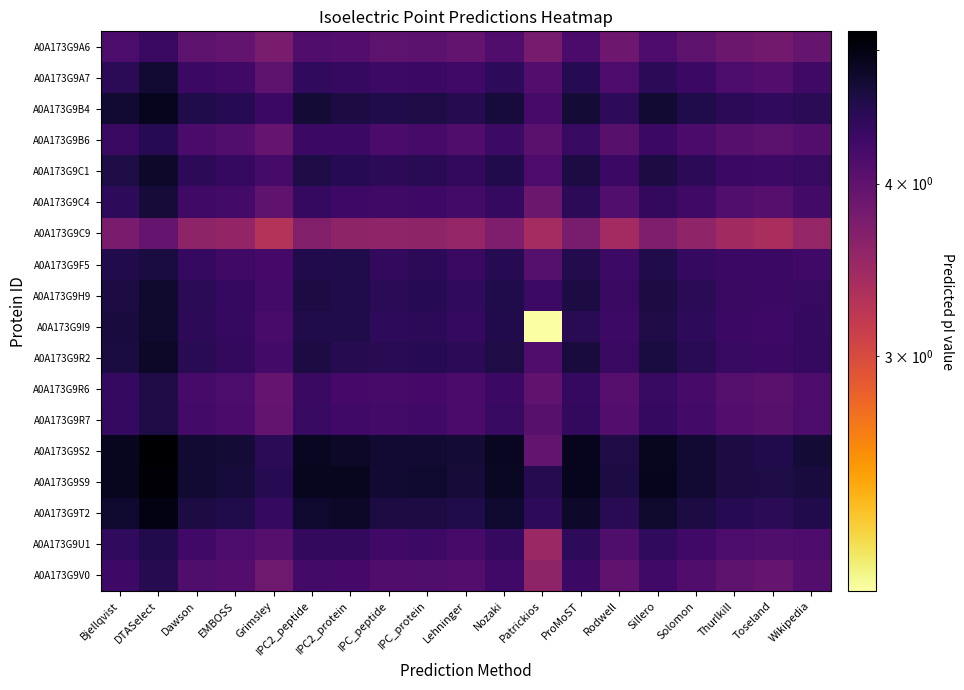

Reading right to left, what are all the values shown in this chart?

A0A173G9A6: Wikipedia=3.9	Toseland=3.8	Thurlkill=3.9	Solomon=4.0	Sillero=4.2	Rodwell=3.9	ProMoST=4.2	Patrickios=3.8	Nozaki=4.1	Lehninger=4.0	IPC_protein=4.0	IPC_peptide=4.0	IPC2_protein=4.1	IPC2_peptide=4.1	Grimsley=3.8	EMBOSS=4.0	Dawson=4.0	DTASelect=4.4	Bjellqvist=4.2
A0A173G9A7: Wikipedia=4.3	Toseland=4.1	Thurlkill=4.2	Solomon=4.3	Sillero=4.5	Rodwell=4.2	ProMoST=4.5	Patrickios=4.1	Nozaki=4.4	Lehninger=4.3	IPC_protein=4.3	IPC_peptide=4.3	IPC2_protein=4.4	IPC2_peptide=4.4	Grimsley=4.0	EMBOSS=4.3	Dawson=4.3	DTASelect=4.7	Bjellqvist=4.5
A0A173G9B4: Wikipedia=4.5	Toseland=4.4	Thurlkill=4.5	Solomon=4.6	Sillero=4.7	Rodwell=4.4	ProMoST=4.7	Patrickios=4.2	Nozaki=4.7	Lehninger=4.5	IPC_protein=4.6	IPC_peptide=4.6	IPC2_protein=4.6	IPC2_peptide=4.7	Grimsley=4.3	EMBOSS=4.5	Dawson=4.6	DTASelect=4.9	Bjellqvist=4.7
A0A173G9B6: Wikipedia=4.1	Toseland=4.0	Thurlkill=4.1	Solomon=4.2	Sillero=4.3	Rodwell=4.1	ProMoST=4.4	Patrickios=4.0	Nozaki=4.3	Lehninger=4.1	IPC_protein=4.2	IPC_peptide=4.2	IPC2_protein=4.3	IPC2_peptide=4.3	Grimsley=3.9	EMBOSS=4.1	Dawson=4.2	DTASelect=4.5	Bjellqvist=4.4
A0A173G9C1: Wikipedia=4.4	Toseland=4.3	Thurlkill=4.3	Solomon=4.5	Sillero=4.6	Rodwell=4.3	ProMoST=4.6	Patrickios=4.2	Nozaki=4.6	Lehninger=4.4	IPC_protein=4.5	IPC_peptide=4.5	IPC2_protein=4.5	IPC2_peptide=4.6	Grimsley=4.2	EMBOSS=4.4	Dawson=4.5	DTASelect=4.8	Bjellqvist=4.6
A0A173G9C4: Wikipedia=4.3	Toseland=4.1	Thurlkill=4.1	Solomon=4.3	Sillero=4.4	Rodwell=4.1	ProMoST=4.5	Patrickios=3.9	Nozaki=4.4	Lehninger=4.3	IPC_protein=4.3	IPC_peptide=4.3	IPC2_protein=4.3	IPC2_peptide=4.4	Grimsley=4.0	EMBOSS=4.3	Dawson=4.3	DTASelect=4.7	Bjellqvist=4.4
A0A173G9C9: Wikipedia=3.5	Toseland=3.4	Thurlkill=3.4	Solomon=3.6	Sillero=3.7	Rodwell=3.4	ProMoST=3.8	Patrickios=3.4	Nozaki=3.7	Lehninger=3.5	IPC_protein=3.6	IPC_peptide=3.6	IPC2_protein=3.6	IPC2_peptide=3.7	Grimsley=3.3	EMBOSS=3.6	Dawson=3.6	DTASelect=3.9	Bjellqvist=3.8
A0A173G9F5: Wikipedia=4.3	Toseland=4.3	Thurlkill=4.3	Solomon=4.4	Sillero=4.6	Rodwell=4.3	ProMoST=4.5	Patrickios=4.1	Nozaki=4.5	Lehninger=4.4	IPC_protein=4.5	IPC_peptide=4.4	IPC2_protein=4.6	IPC2_peptide=4.6	Grimsley=4.2	EMBOSS=4.3	Dawson=4.4	DTASelect=4.6	Bjellqvist=4.6
A0A173G9H9: Wikipedia=4.4	Toseland=4.3	Thurlkill=4.4	Solomon=4.5	Sillero=4.6	Rodwell=4.4	ProMoST=4.6	Patrickios=4.3	Nozaki=4.6	Lehninger=4.4	IPC_protein=4.5	IPC_peptide=4.5	IPC2_protein=4.6	IPC2_peptide=4.6	Grimsley=4.3	EMBOSS=4.4	Dawson=4.5	DTASelect=4.8	Bjellqvist=4.6
A0A173G9I9: Wikipedia=4.4	Toseland=4.3	Thurlkill=4.3	Solomon=4.4	Sillero=4.6	Rodwell=4.3	ProMoST=4.5	Patrickios=2.0	Nozaki=4.6	Lehninger=4.4	IPC_protein=4.5	IPC_peptide=4.4	IPC2_protein=4.6	IPC2_peptide=4.6	Grimsley=4.2	EMBOSS=4.4	Dawson=4.5	DTASelect=4.8	Bjellqvist=4.7
A0A173G9R2: Wikipedia=4.4	Toseland=4.3	Thurlkill=4.4	Solomon=4.5	Sillero=4.6	Rodwell=4.4	ProMoST=4.7	Patrickios=4.1	Nozaki=4.6	Lehninger=4.5	IPC_protein=4.5	IPC_peptide=4.5	IPC2_protein=4.5	IPC2_peptide=4.6	Grimsley=4.3	EMBOSS=4.4	Dawson=4.5	DTASelect=4.8	Bjellqvist=4.6
A0A173G9R6: Wikipedia=4.2	Toseland=4.0	Thurlkill=4.1	Solomon=4.2	Sillero=4.4	Rodwell=4.1	ProMoST=4.4	Patrickios=4.0	Nozaki=4.3	Lehninger=4.2	IPC_protein=4.2	IPC_peptide=4.2	IPC2_protein=4.2	IPC2_peptide=4.4	Grimsley=3.9	EMBOSS=4.2	Dawson=4.2	DTASelect=4.6	Bjellqvist=4.4
A0A173G9R7: Wikipedia=4.2	Toseland=4.1	Thurlkill=4.1	Solomon=4.3	Sillero=4.4	Rodwell=4.1	ProMoST=4.4	Patrickios=4.1	Nozaki=4.4	Lehninger=4.2	IPC_protein=4.3	IPC_peptide=4.3	IPC2_protein=4.3	IPC2_peptide=4.4	Grimsley=4.0	EMBOSS=4.2	Dawson=4.3	DTASelect=4.6	Bjellqvist=4.4
A0A173G9S2: Wikipedia=4.7	Toseland=4.6	Thurlkill=4.6	Solomon=4.7	Sillero=4.9	Rodwell=4.6	ProMoST=4.9	Patrickios=4.0	Nozaki=4.9	Lehninger=4.7	IPC_protein=4.7	IPC_peptide=4.7	IPC2_protein=4.8	IPC2_peptide=4.9	Grimsley=4.5	EMBOSS=4.7	Dawson=4.7	DTASelect=5.2	Bjellqvist=4.9
A0A173G9S9: Wikipedia=4.7	Toseland=4.6	Thurlkill=4.6	Solomon=4.7	Sillero=4.9	Rodwell=4.6	ProMoST=4.9	Patrickios=4.5	Nozaki=4.9	Lehninger=4.7	IPC_protein=4.8	IPC_peptide=4.7	IPC2_protein=4.9	IPC2_peptide=4.9	Grimsley=4.5	EMBOSS=4.7	Dawson=4.7	DTASelect=5.1	Bjellqvist=4.9
A0A173G9T2: Wikipedia=4.6	Toseland=4.5	Thurlkill=4.5	Solomon=4.6	Sillero=4.8	Rodwell=4.5	ProMoST=4.8	Patrickios=4.4	Nozaki=4.8	Lehninger=4.6	IPC_protein=4.6	IPC_peptide=4.6	IPC2_protein=4.8	IPC2_peptide=4.8	Grimsley=4.4	EMBOSS=4.6	Dawson=4.6	DTASelect=5.0	Bjellqvist=4.8
A0A173G9U1: Wikipedia=4.2	Toseland=4.2	Thurlkill=4.2	Solomon=4.3	Sillero=4.4	Rodwell=4.2	ProMoST=4.4	Patrickios=3.5	Nozaki=4.4	Lehninger=4.2	IPC_protein=4.3	IPC_peptide=4.3	IPC2_protein=4.4	IPC2_peptide=4.4	Grimsley=4.1	EMBOSS=4.2	Dawson=4.3	DTASelect=4.6	Bjellqvist=4.4
A0A173G9V0: Wikipedia=4.1	Toseland=3.9	Thurlkill=4.0	Solomon=4.1	Sillero=4.3	Rodwell=4.0	ProMoST=4.3	Patrickios=3.6	Nozaki=4.3	Lehninger=4.1	IPC_protein=4.2	IPC_peptide=4.1	IPC2_protein=4.2	IPC2_peptide=4.3	Grimsley=3.9	EMBOSS=4.1	Dawson=4.2	DTASelect=4.5	Bjellqvist=4.3